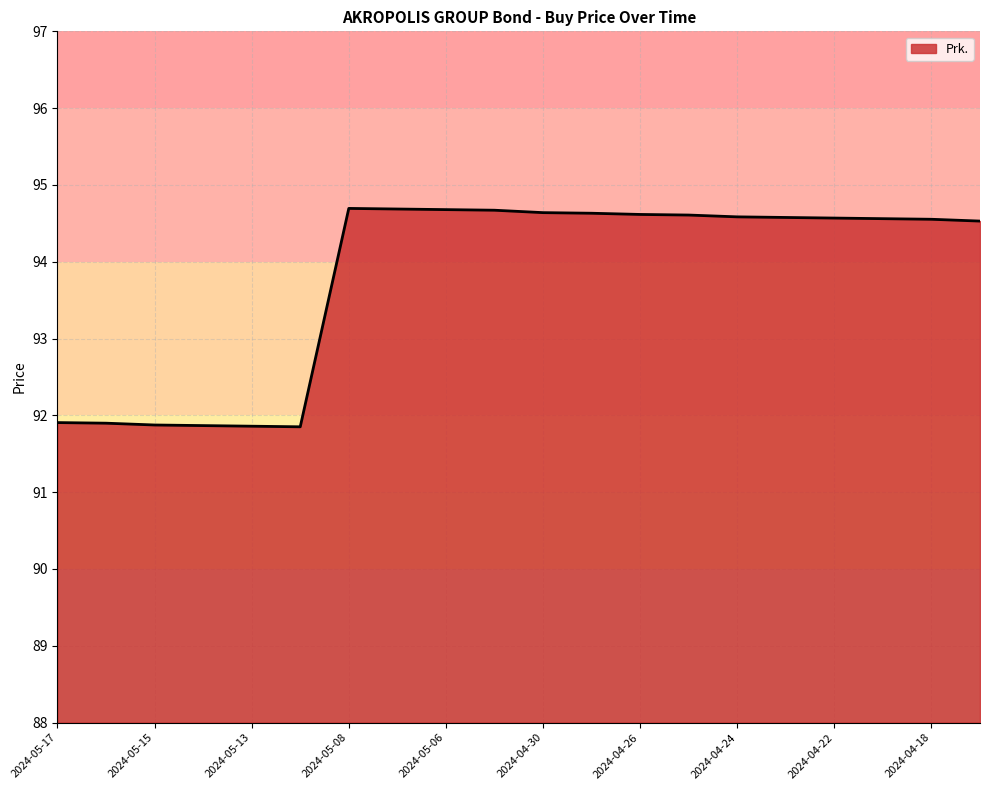

What is the difference between the maximum and minimum values?

2.8